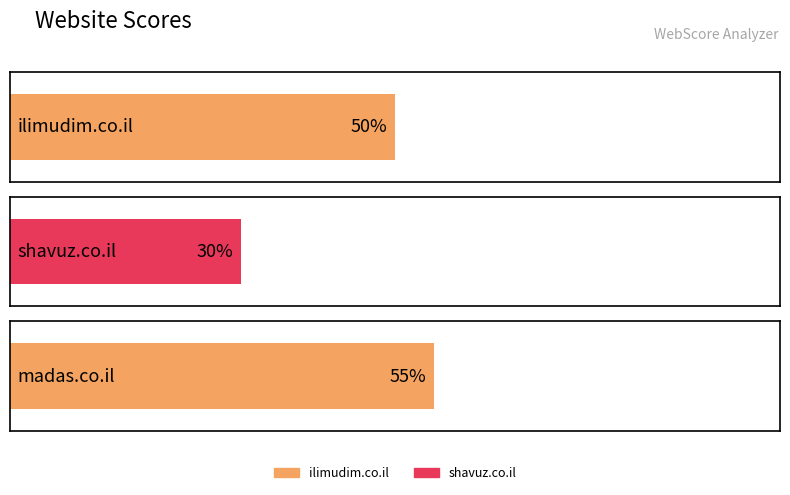

What is the sum of all values?

135